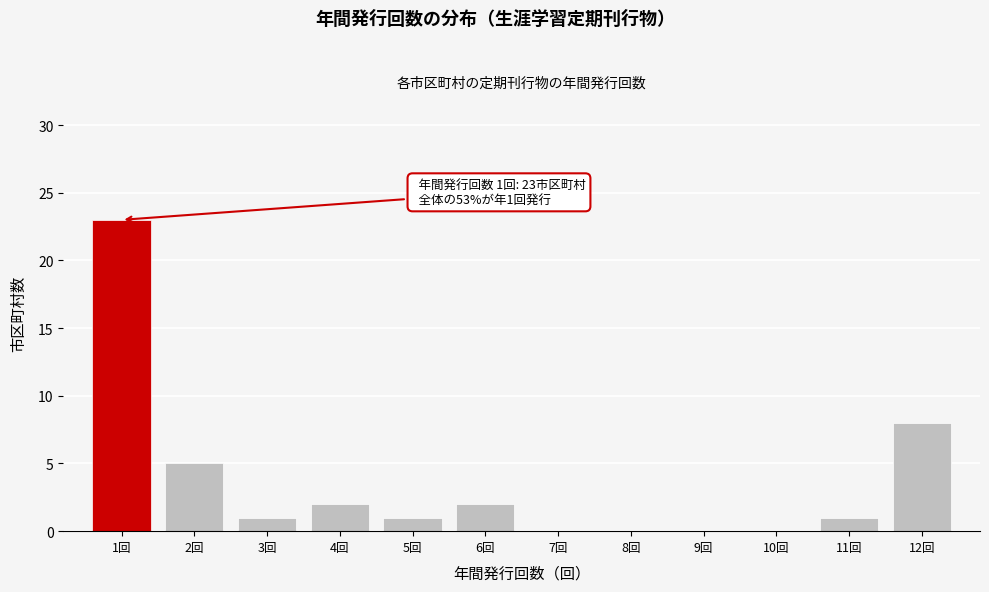

Which range on the x-axis has the tallest bar?

0.5 to 1.5